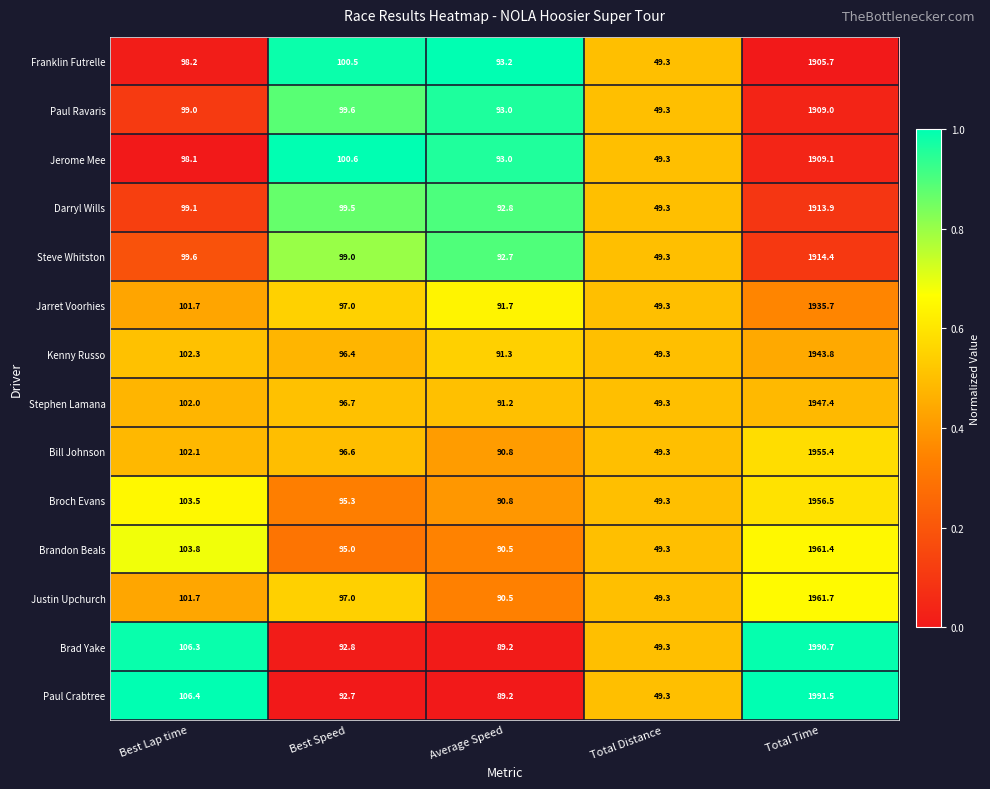

What is the difference between the maximum and second lowest values in the Brad Yake series?

1901.5